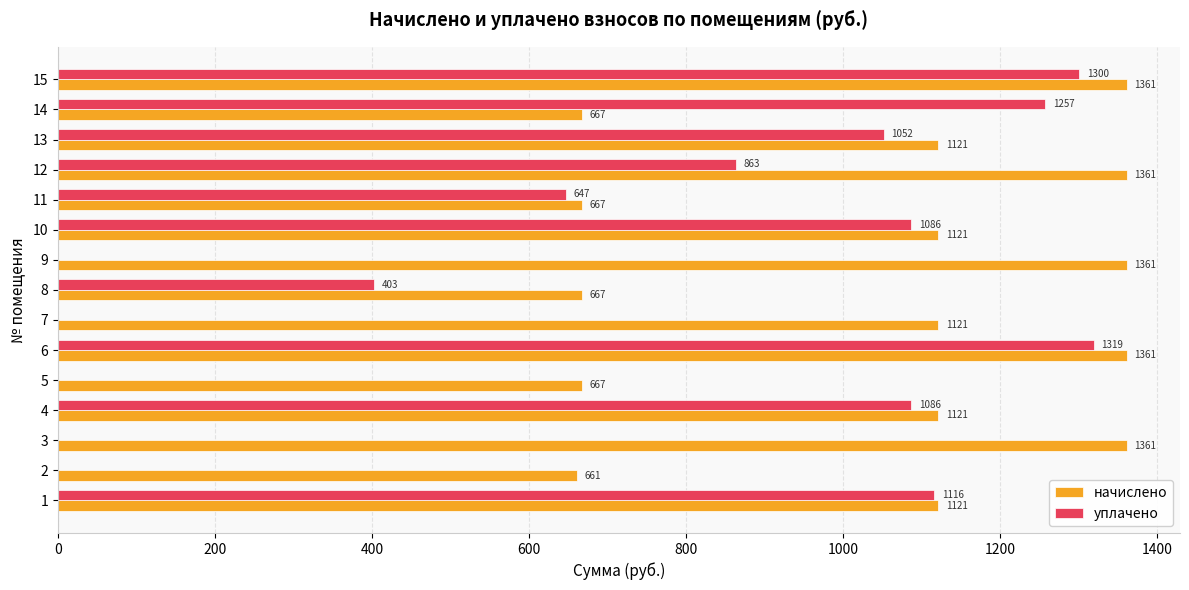

What are all the series names shown in the legend?

начислено, уплачено